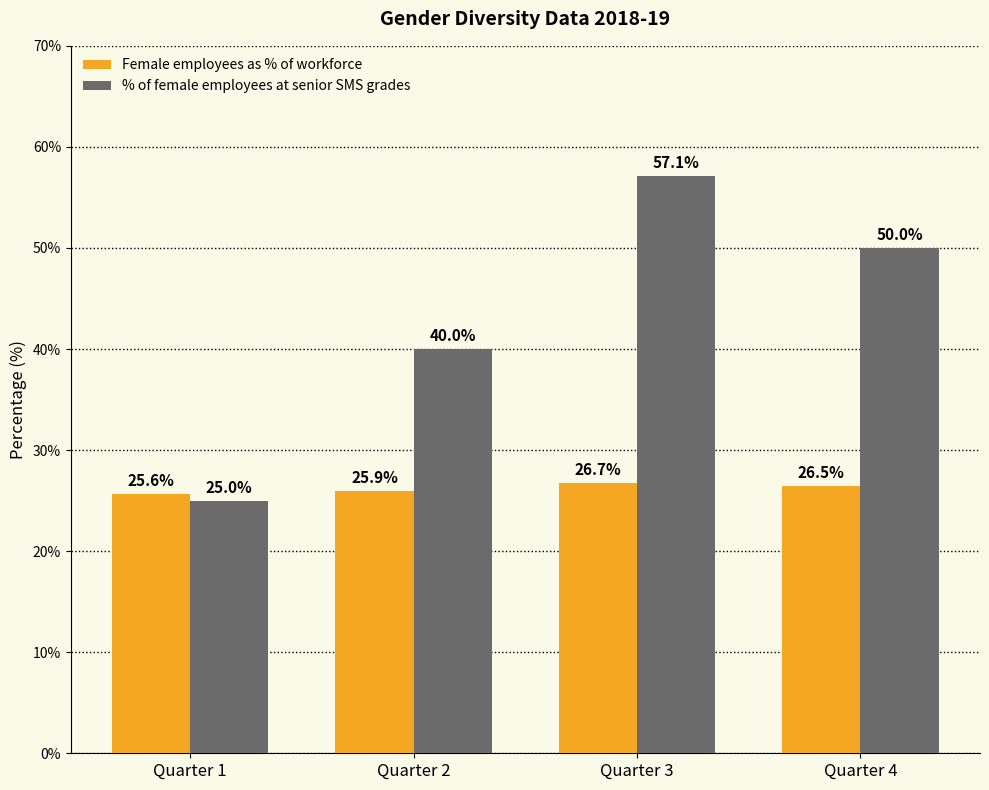

What is the difference between the second highest and second lowest values in the % of female employees at senior SMS grades series?

10.0